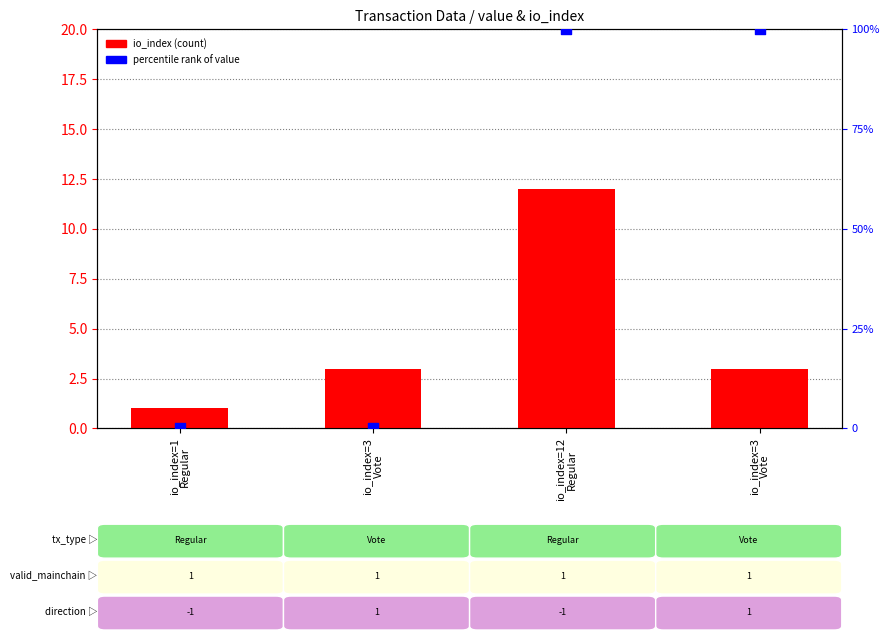

What are all the series names shown in the legend?

io_index, percentile rank of value